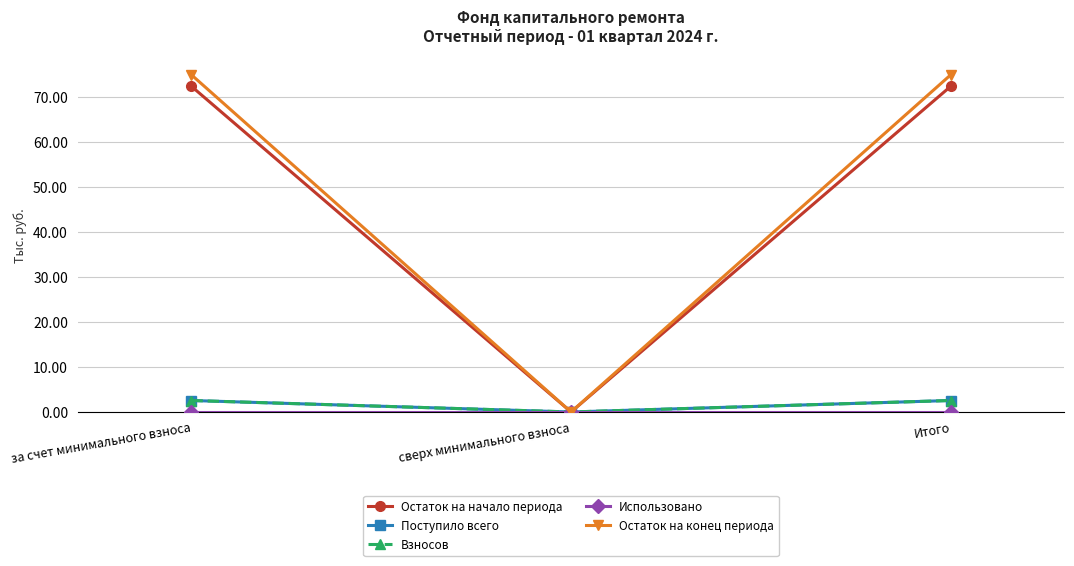

Which has a higher value, сверх минимального взноса or за счет минимального взноса?

за счет минимального взноса